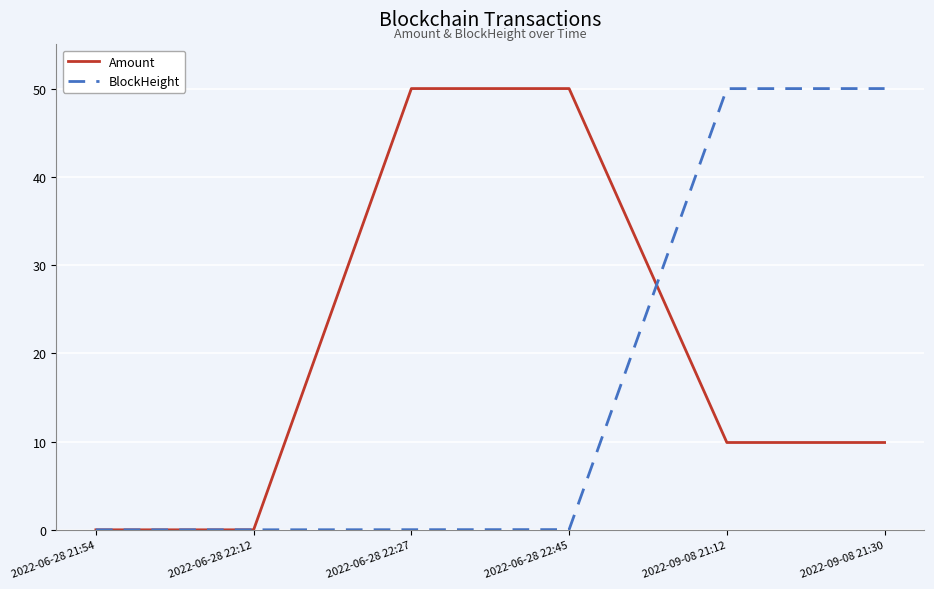

What is the average value of the Amount series?

20.0